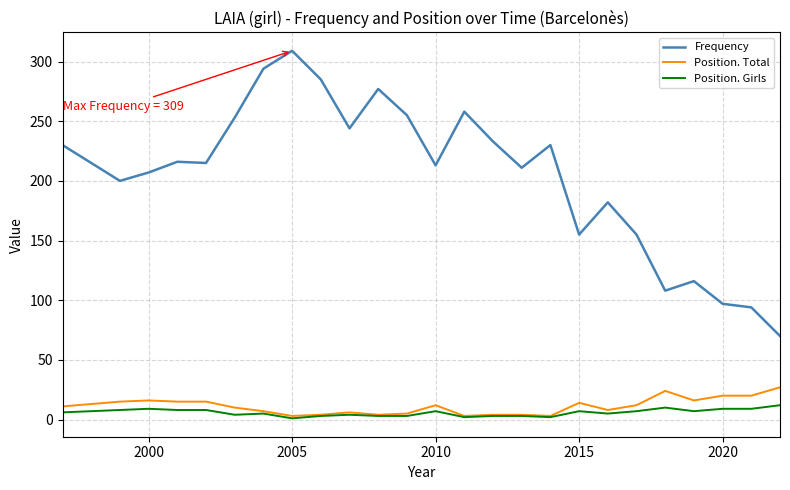

Which series has the largest total across all categories?

Frequency